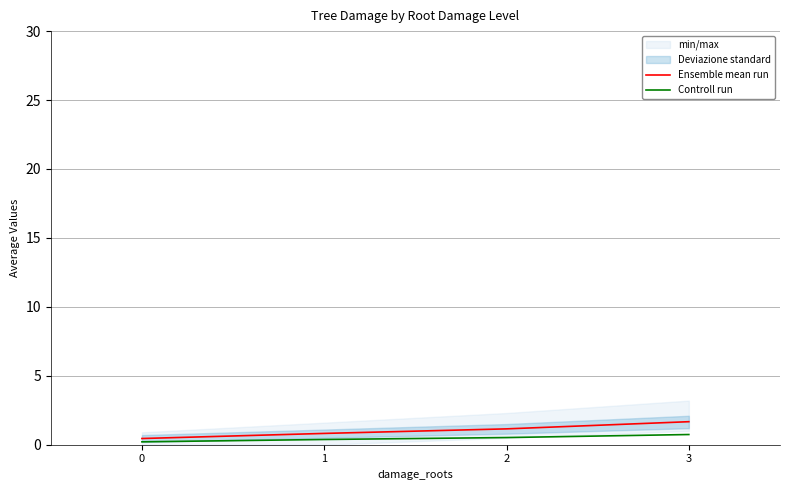

Is the value of Controll run at 0 greater than the value of Ensemble mean run at 3?

No